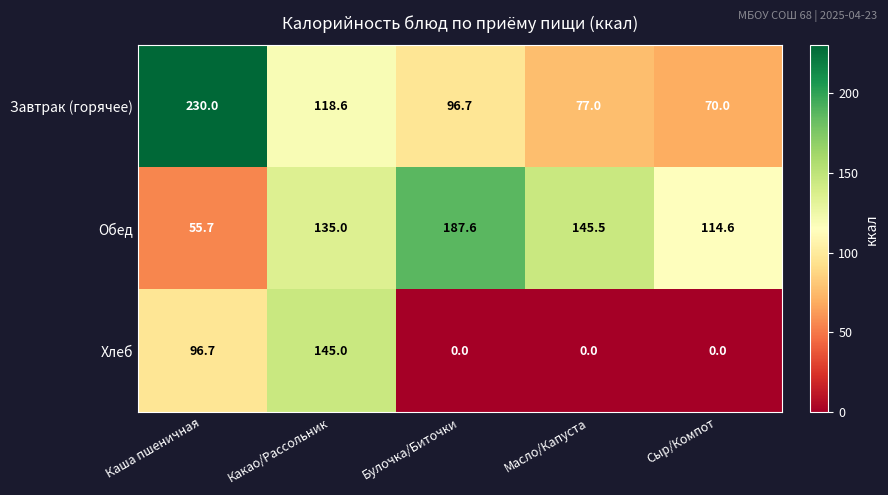

Reading right to left, list all the values displayed in this chart.

Завтрак (горячее): Сыр/Компот=70.0	Масло/Капуста=77.0	Булочка/Биточки=96.7	Какао/Рассольник=118.6	Каша пшеничная=230.0
Обед: Сыр/Компот=114.6	Масло/Капуста=145.5	Булочка/Биточки=187.6	Какао/Рассольник=135.0	Каша пшеничная=55.7
Хлеб: Сыр/Компот=0.0	Масло/Капуста=0.0	Булочка/Биточки=0.0	Какао/Рассольник=145.0	Каша пшеничная=96.7